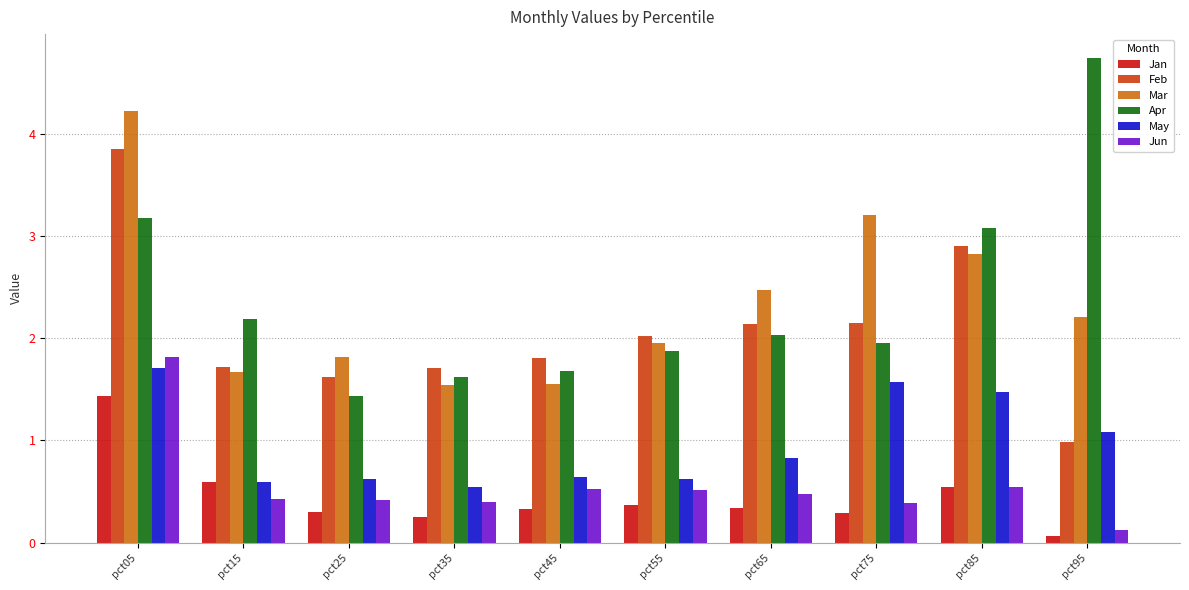

What is the difference between the maximum and minimum values in the Jun series?

1.7